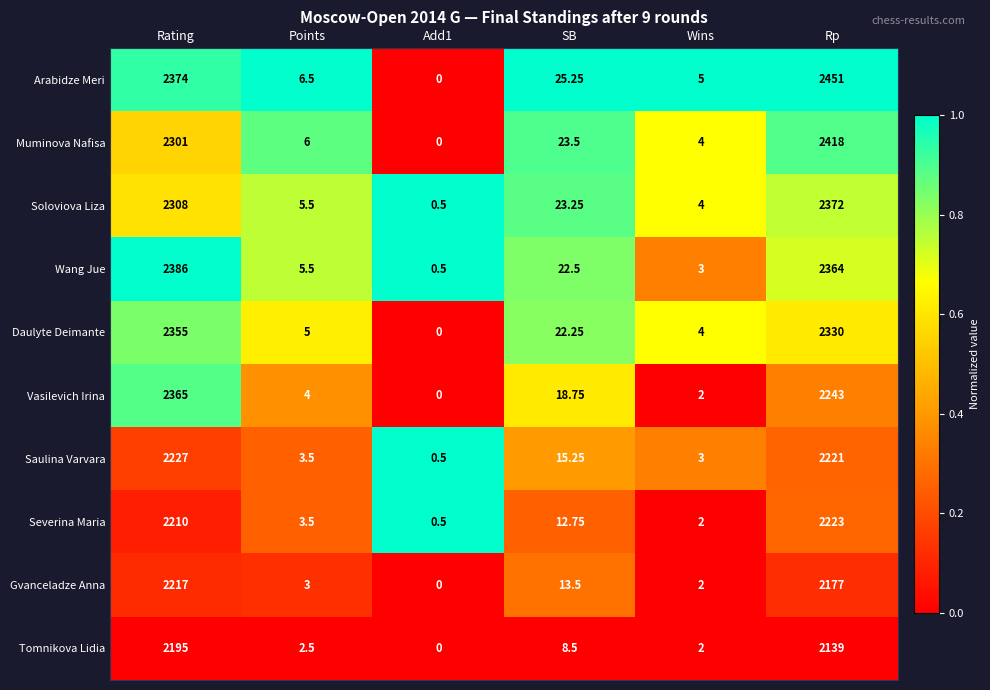

Count the number of categories in the chart.

6